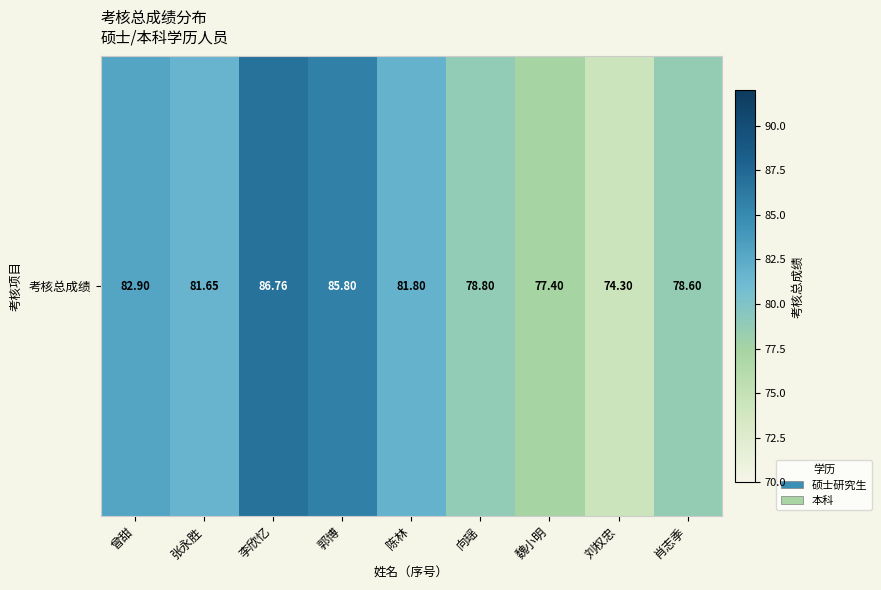

What is the difference between the maximum and minimum values?

12.5